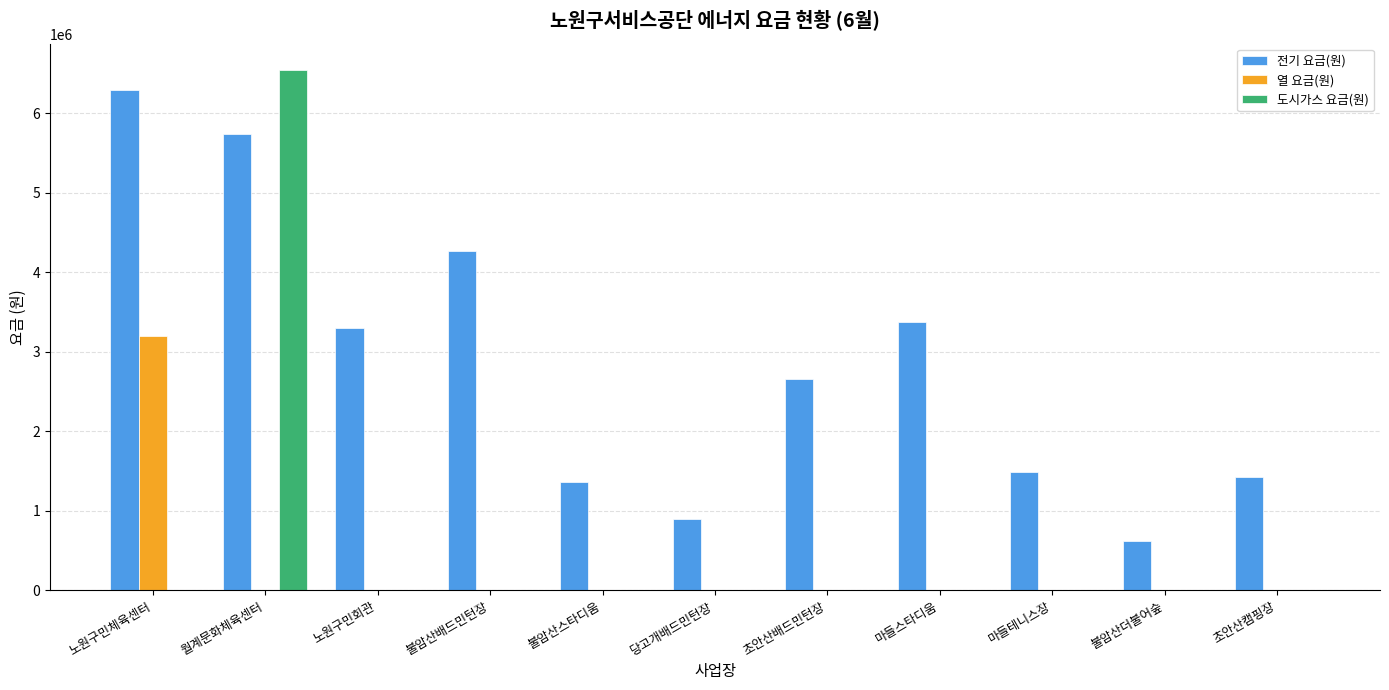

What is the total value across all series at 노원구민체육센터?

9499740